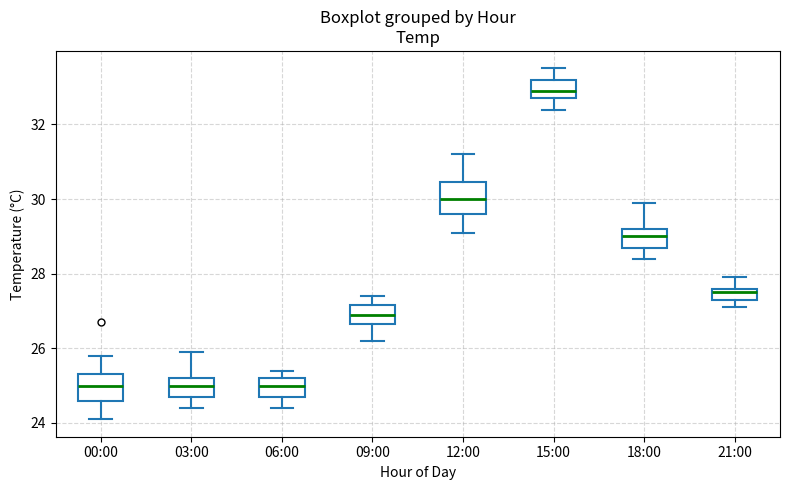

Which box has the highest median line?

15:00